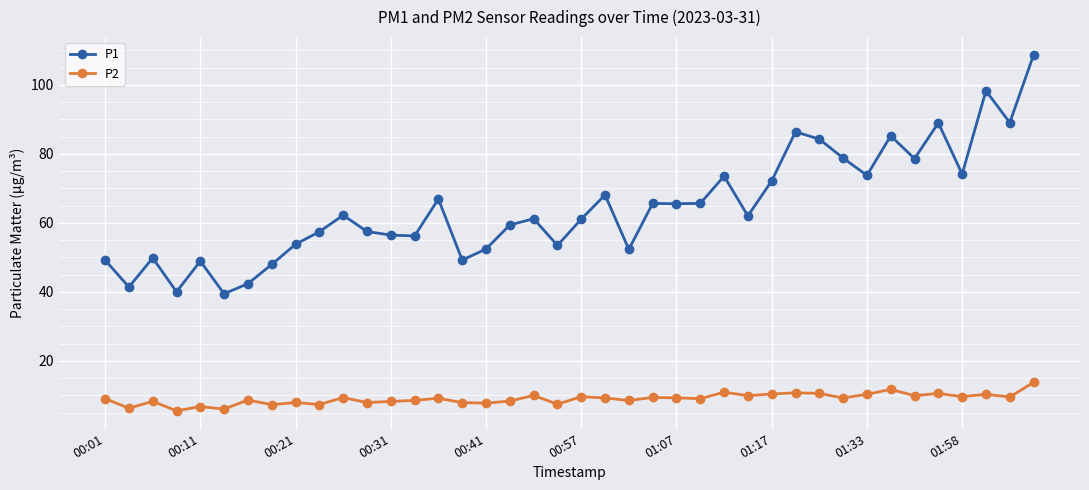

What is the highest value of the P2 series?

13.8